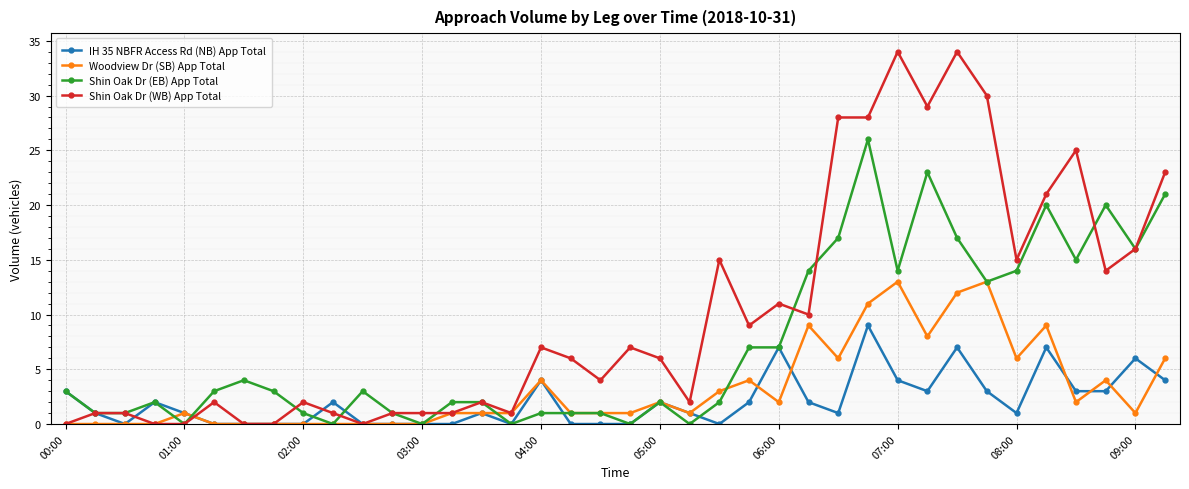

List the series in order of their peak value, highest first.

Shin Oak Dr (WB) App Total, Shin Oak Dr (EB) App Total, Woodview Dr (SB) App Total, IH 35 NBFR Access Rd (NB) App Total